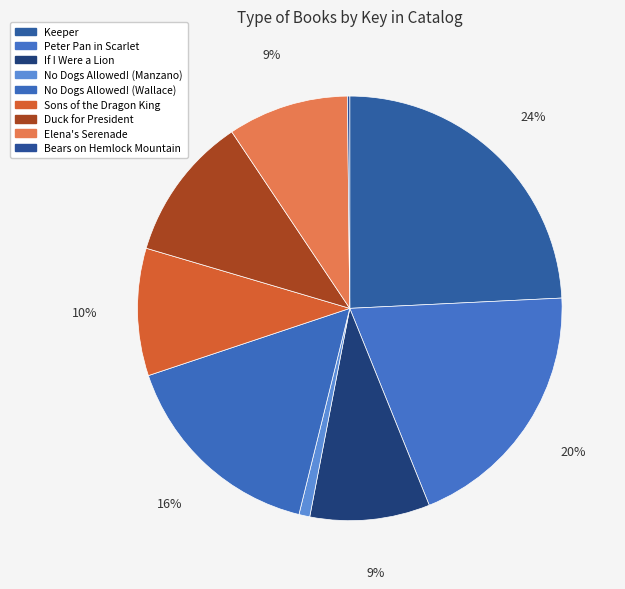

True or false: Keeper accounts for 24% of the total.

True